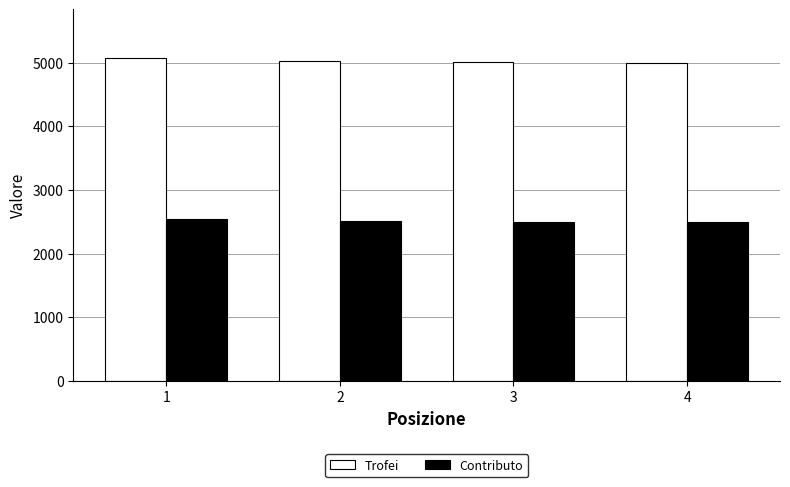

The Contributo series shows 2500 at 4. True or false?

True